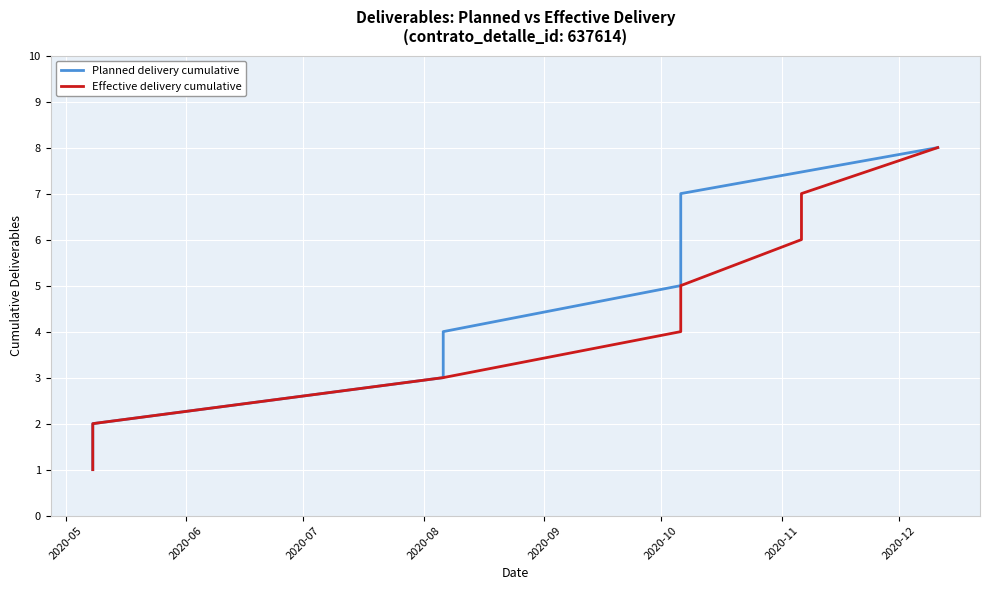

Rank the categories by Effective delivery cumulative value from highest to lowest.

2020-12, 2020-11, 2020-10, 2020-09, 2020-08, 2020-07, 2020-06, 2020-05